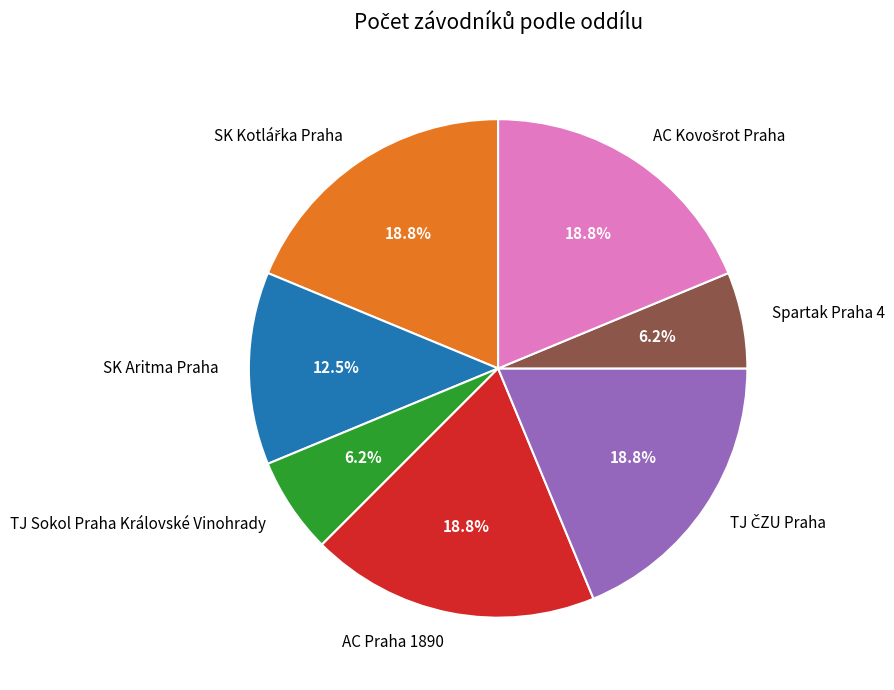

What percentage is NOT represented by SK Aritma Praha?

87.5%